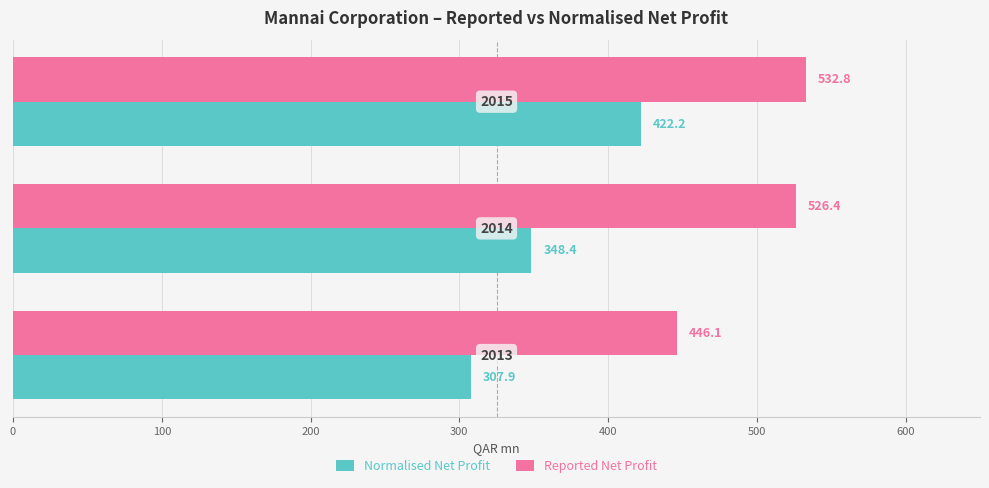

Which series has the largest total across all categories?

Reported Net Profit